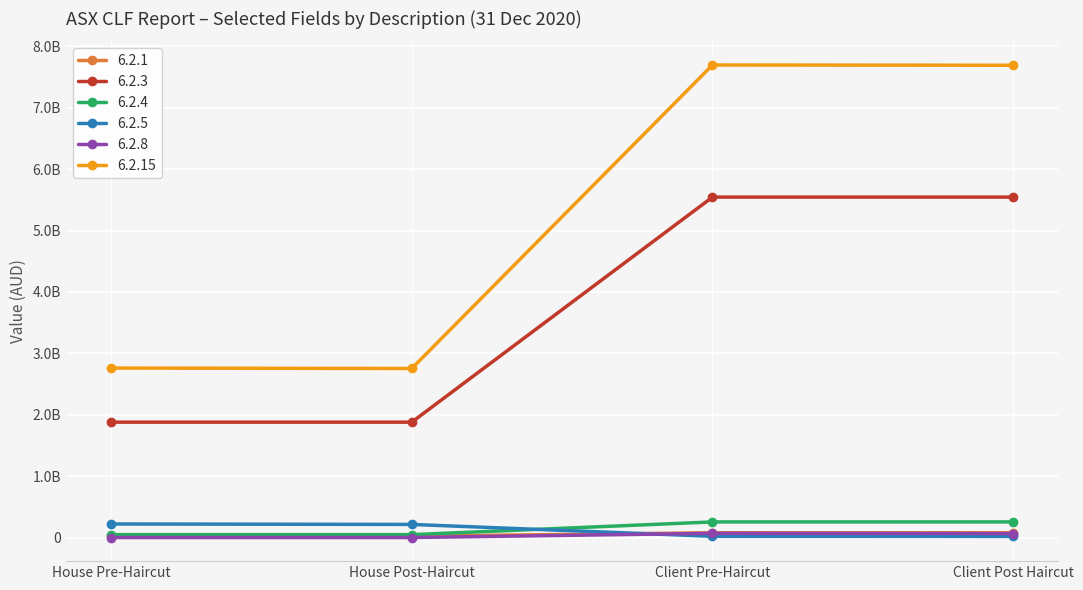

True or false: 6.2.4 has a value of 46425780 at House Pre-Haircut.

True